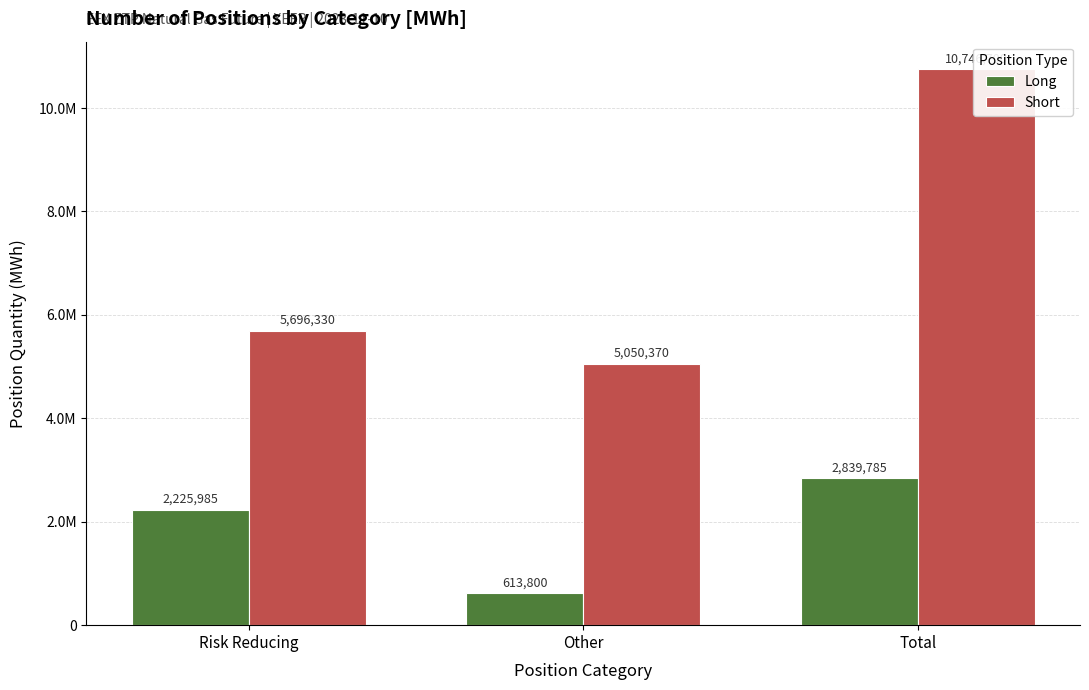

What is the greatest value displayed?

10746700